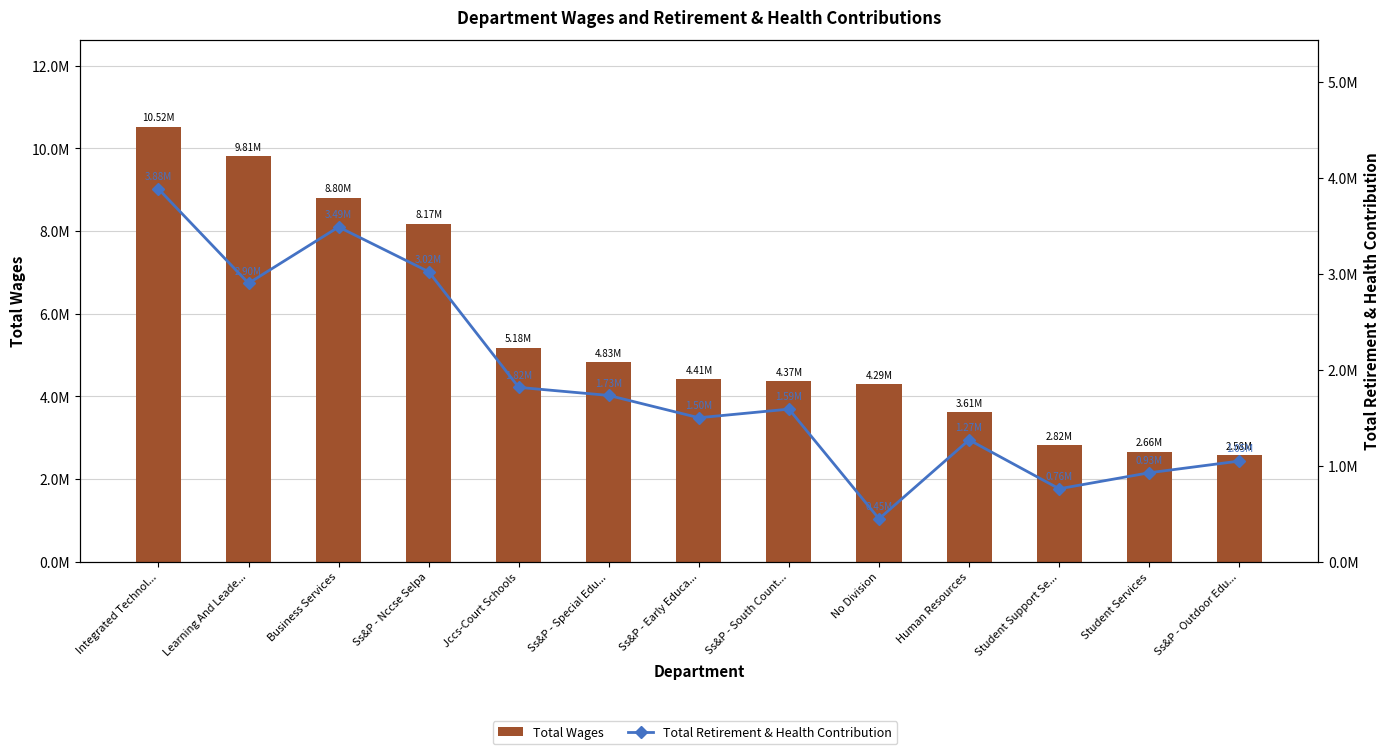

Reading left to right, transcribe all the data shown in this chart.

Total Wages: Integrated Technol...=10519353	Learning And Leade...=9811502	Business Services=8801019	Ss&P - Nccse Selpa=8172146	Jccs-Court Schools=5177665	Ss&P - Special Edu...=4825700	Ss&P - Early Educa...=4413733	Ss&P - South Count...=4365982	No Division=4288085	Human Resources=3613336	Student Support Se...=2816323	Student Services=2659512	Ss&P - Outdoor Edu...=2576273
Total Retirement & Health Contribution: Integrated Technol...=3881732	Learning And Leade...=2899502	Business Services=3485626	Ss&P - Nccse Selpa=3020250	Jccs-Court Schools=1815198	Ss&P - Special Edu...=1730978	Ss&P - Early Educa...=1498657	Ss&P - South Count...=1588423	No Division=445686	Human Resources=1267804	Student Support Se...=758684	Student Services=925422	Ss&P - Outdoor Edu...=1047409